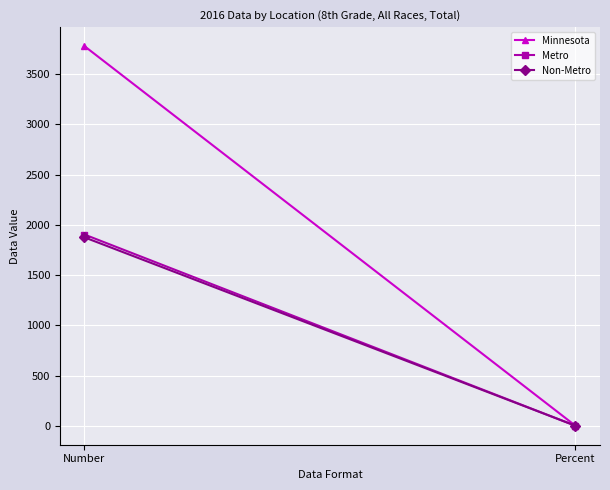

What is the sum of the Non-Metro values at Number and Percent?

1876.1